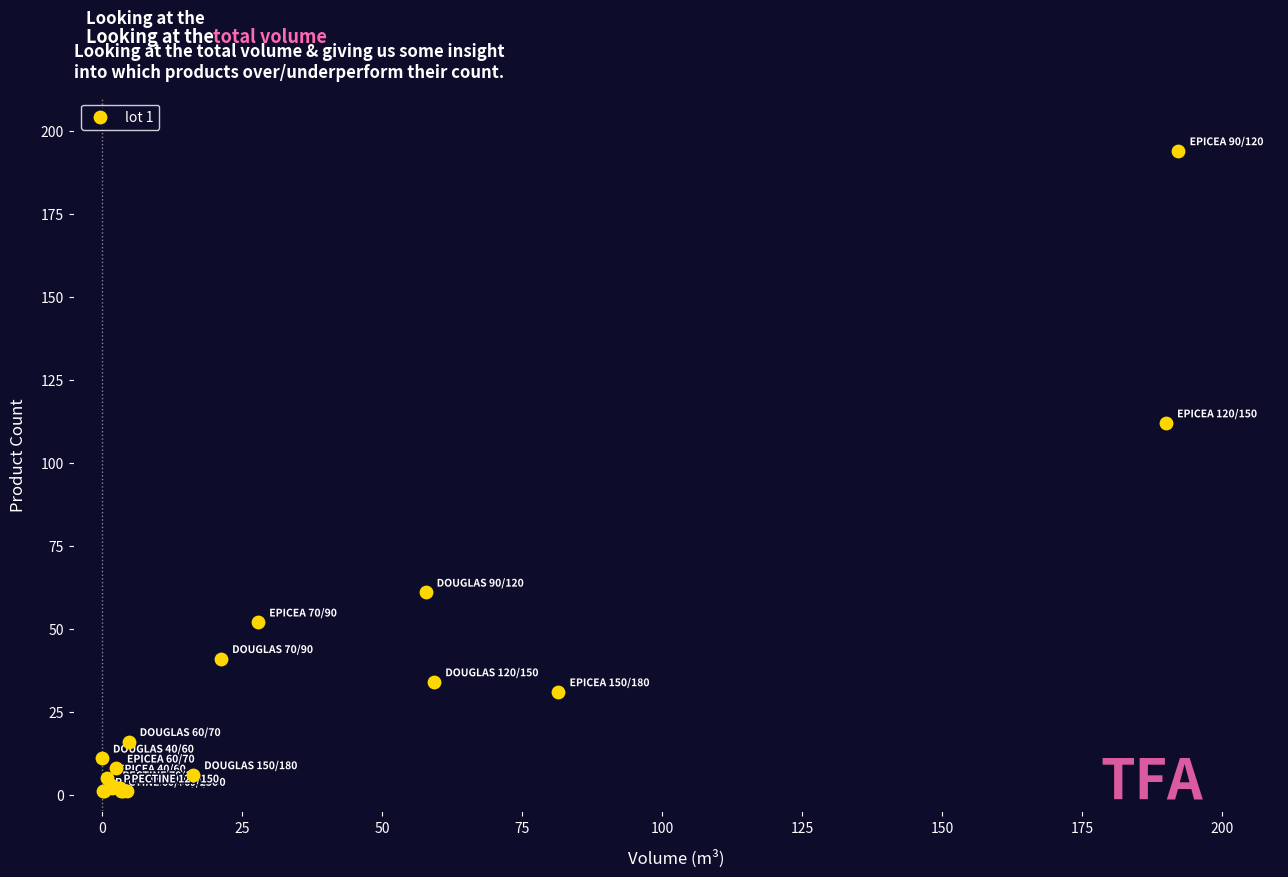

What Y value in the scatter plot is closest to 97?

112